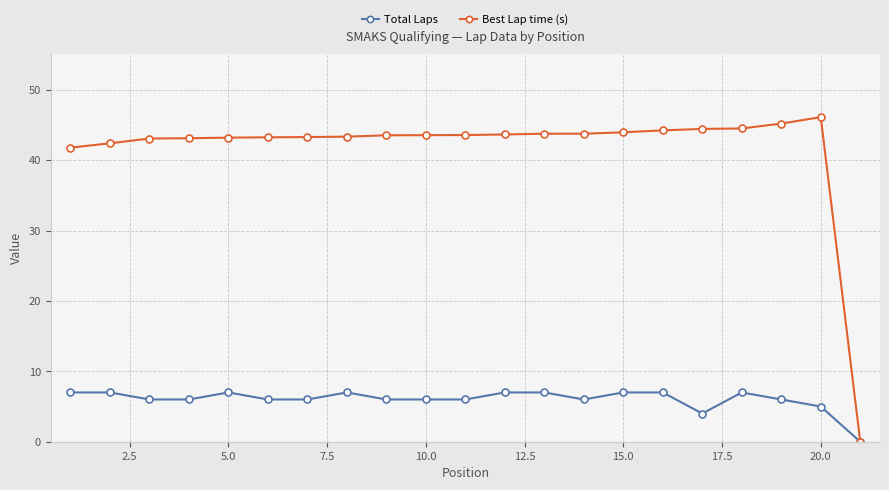

How many lines are shown in the chart?

2